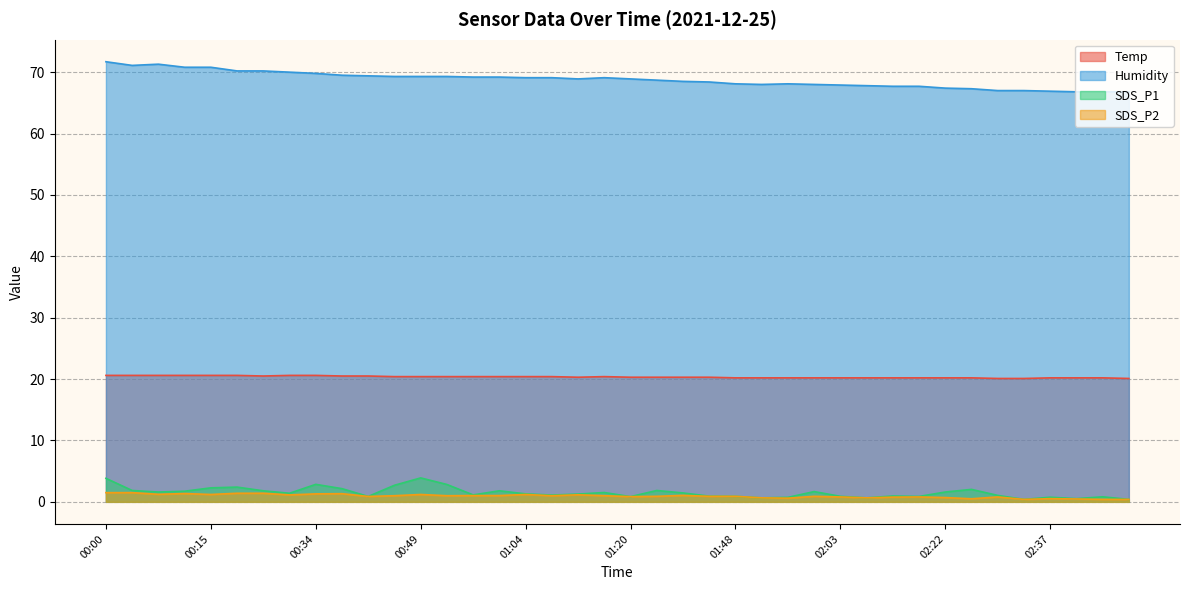

Is it true that Humidity equals 21.6 at 02:11?

False